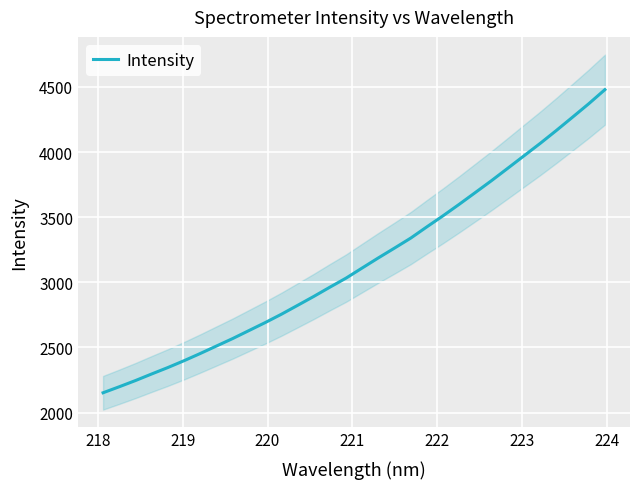

Is this an area chart (filled region under the line)?

No